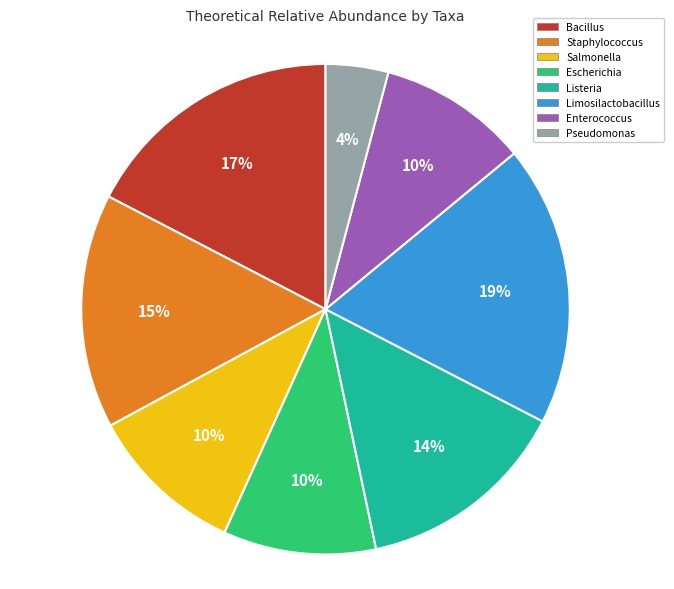

How many slices are in this pie chart?

8